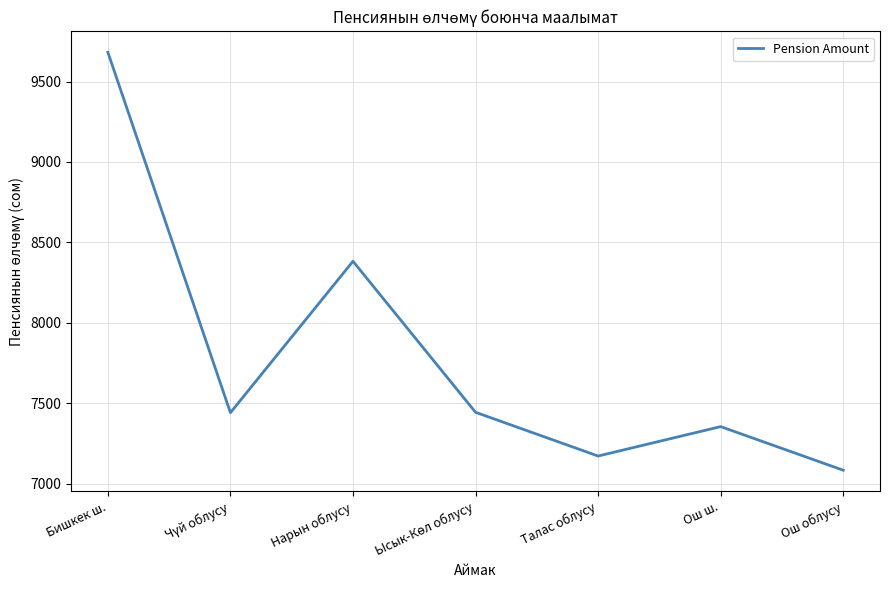

What is the sum of all values?

54556.0